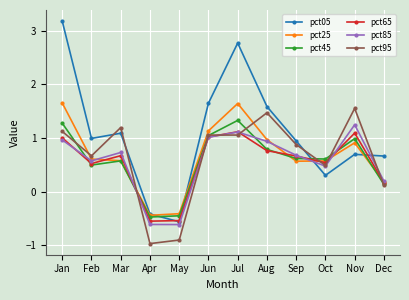

In pct05, how many points are lower than both neighbors (excluding endpoints)?

3